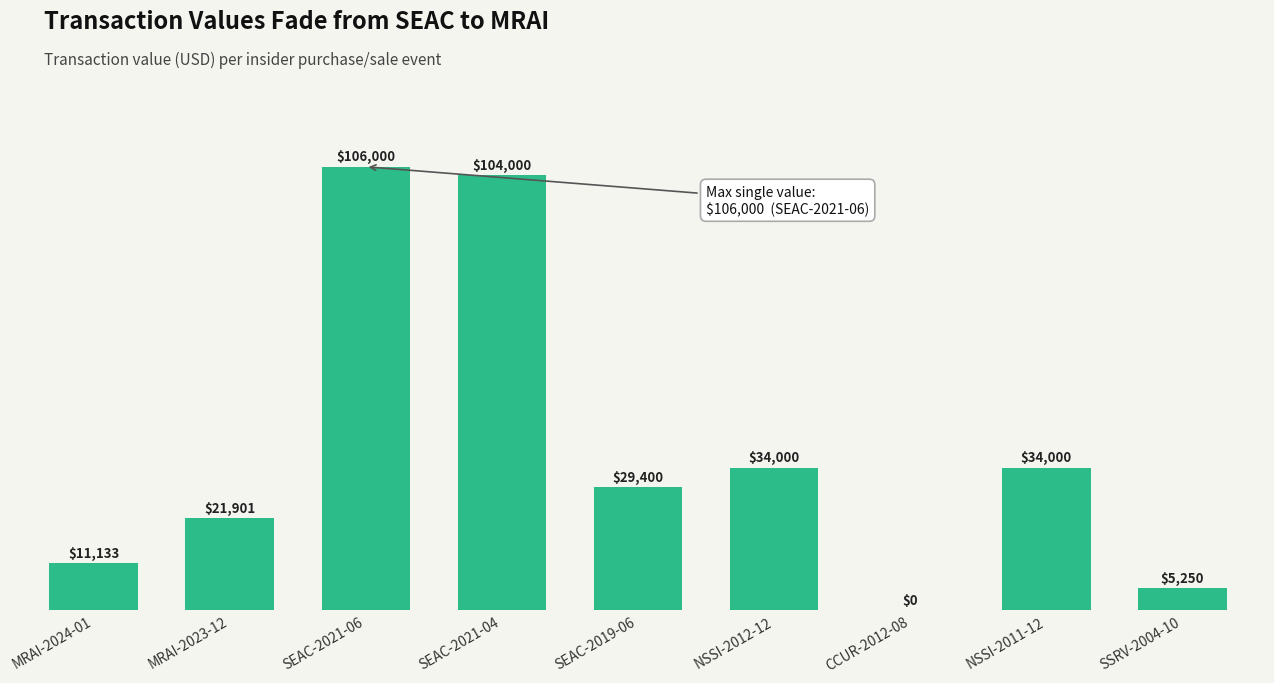

The chart shows a value of 15373 at MRAI-2024-01. True or false?

False